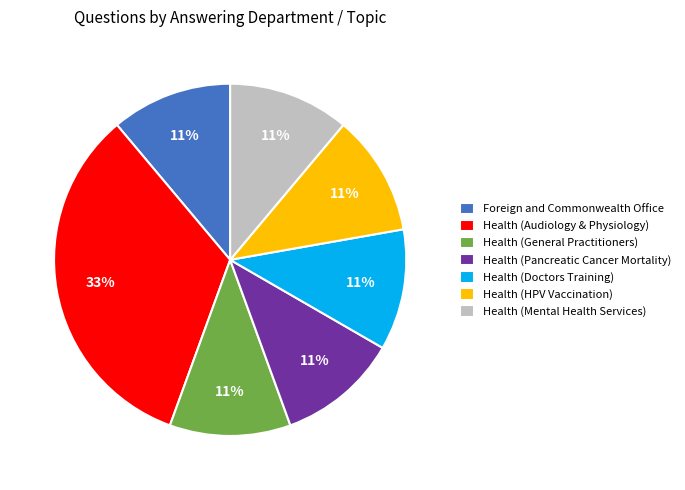

True or false: Foreign and Commonwealth Office accounts for 5% of the total.

False